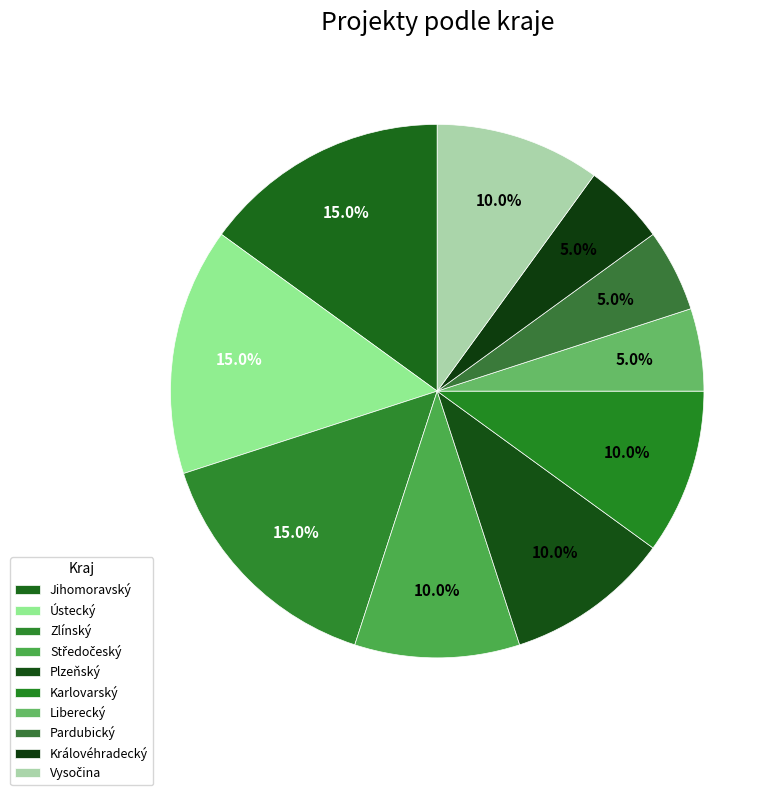

Is it true that Vysočina is 10% of the pie?

True